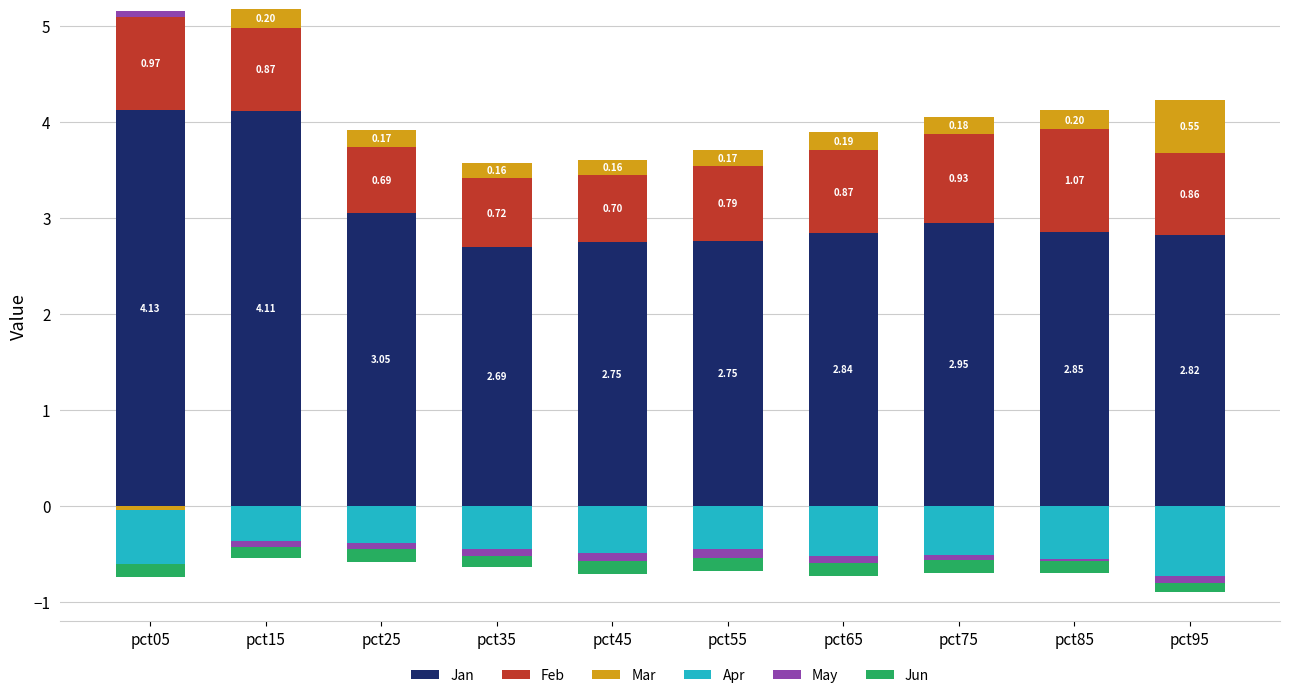

How many series are shown in this chart?

6